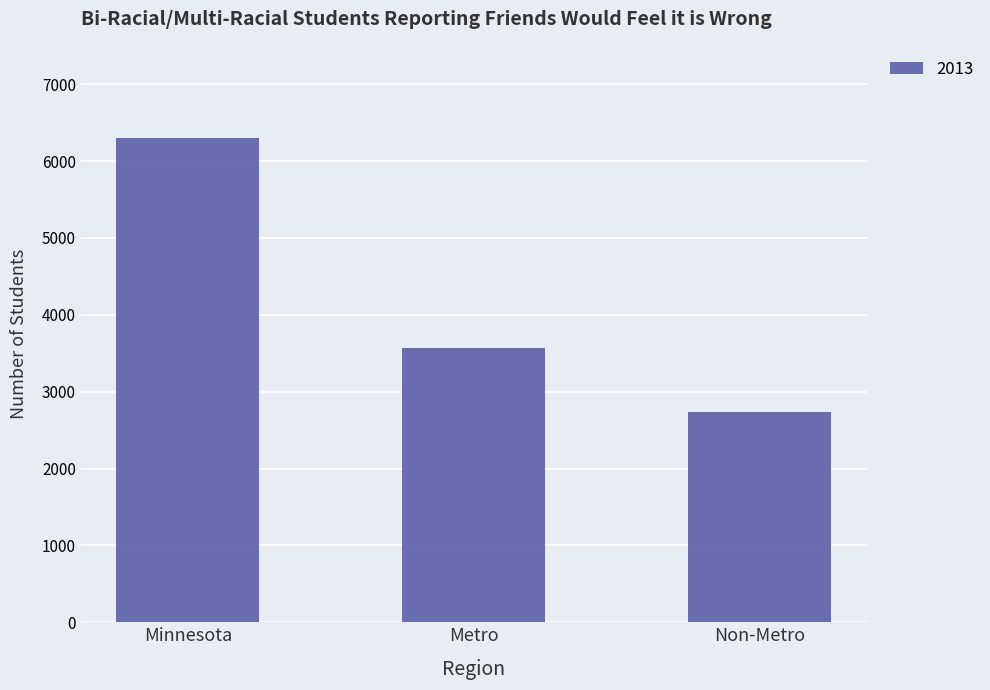

Reading left to right, transcribe all the data shown in this chart.

6303	3570	2733